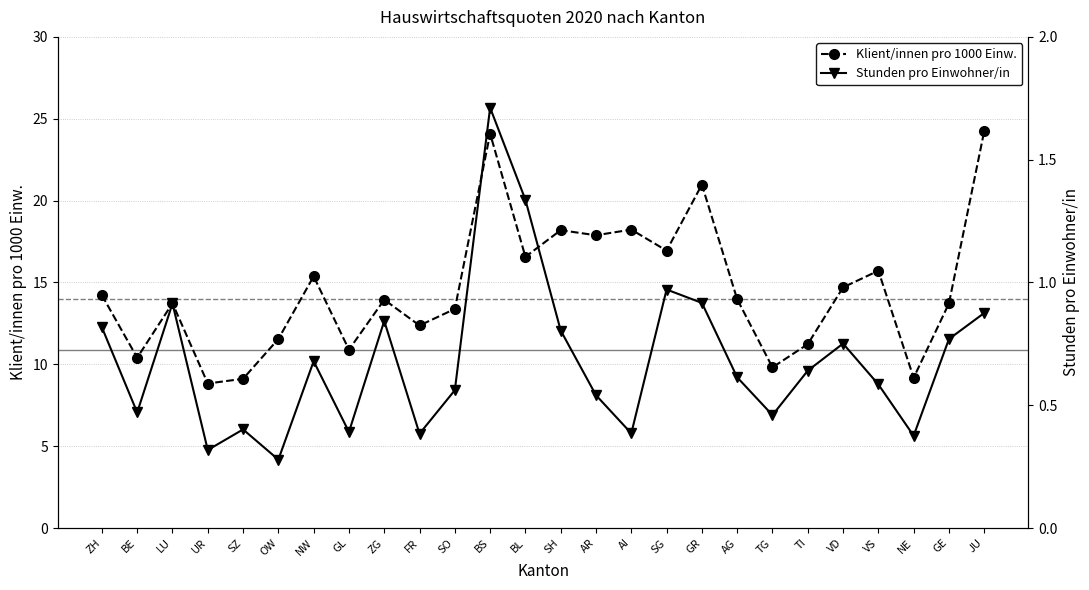

True or false: Klient/innen pro 1000 Einw. and Stunden pro Einwohner/in cross at least once.

False